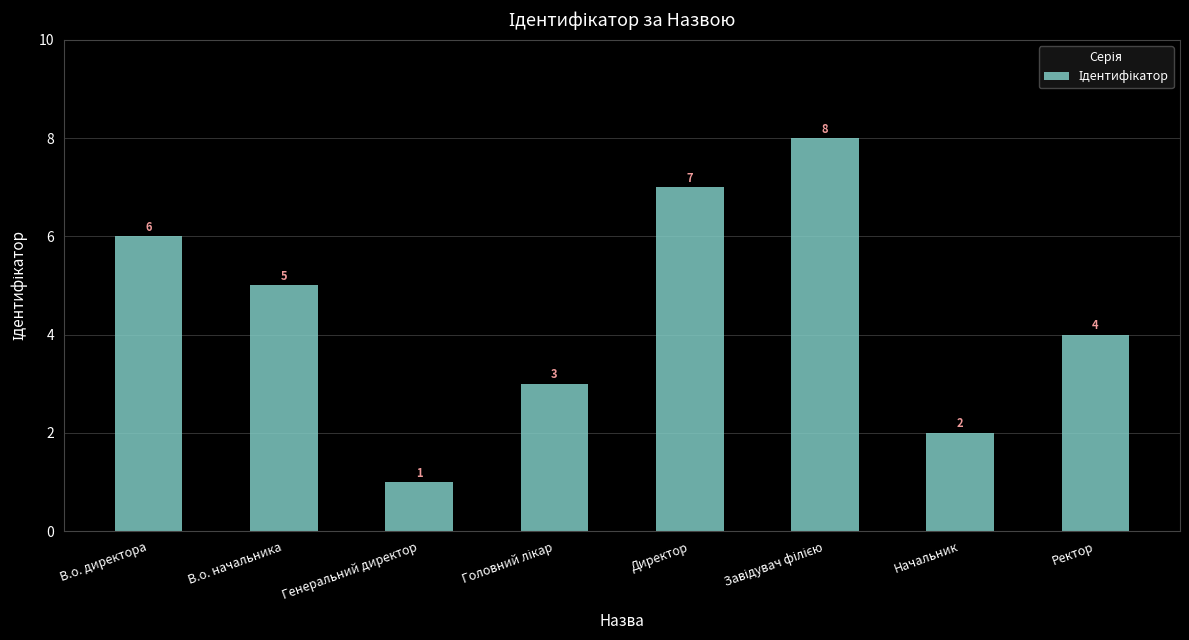

Where is the data nearest to the value 4?

Ректор